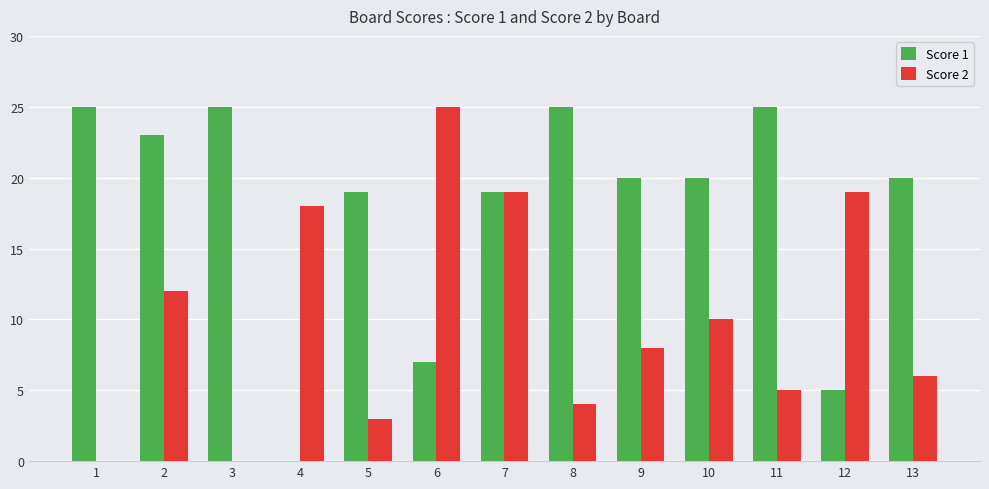

Is it true that Score 2 equals 6 at 7?

False